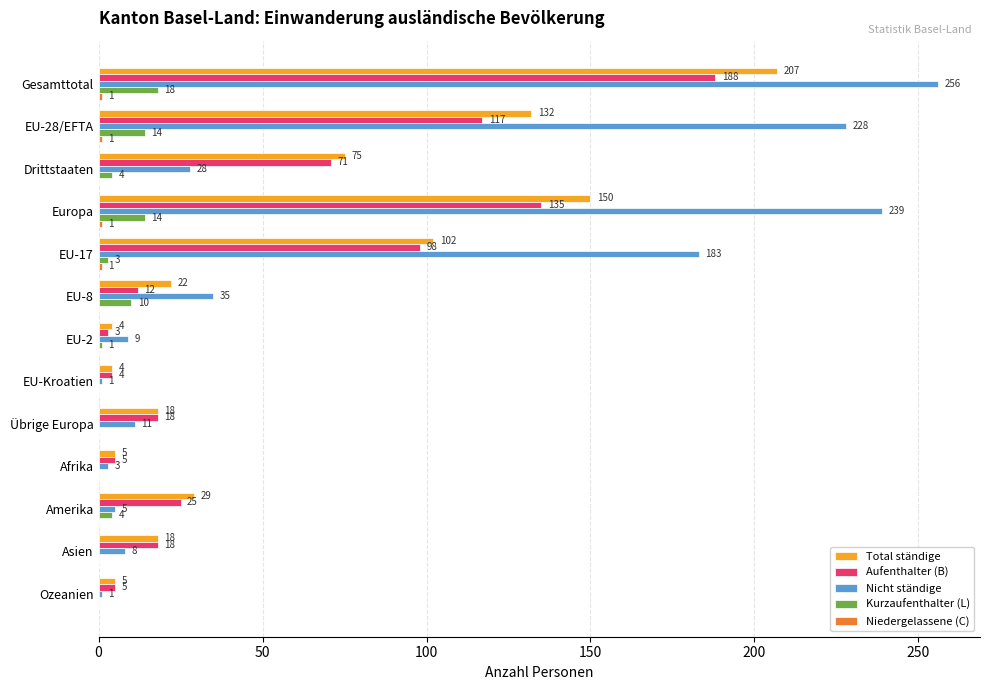

The Total ständige series shows 18 at Asien. True or false?

True